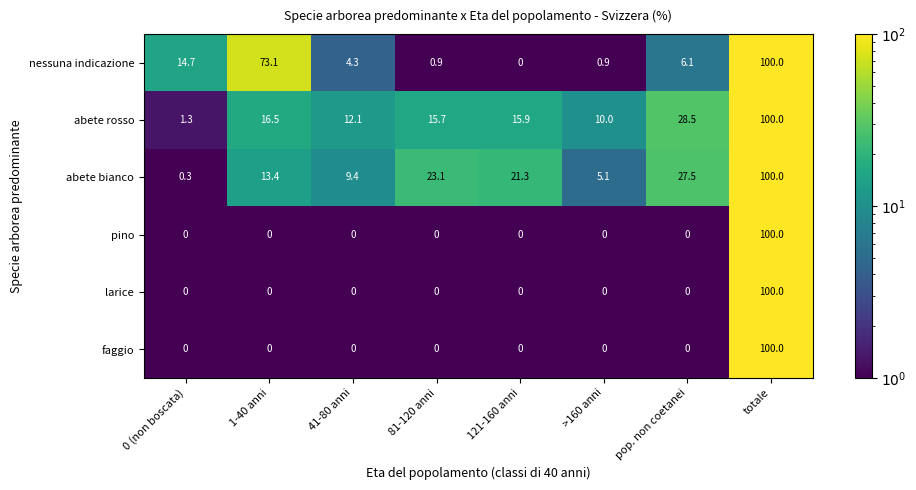

At how many categories does at least one series exceed 67?

2